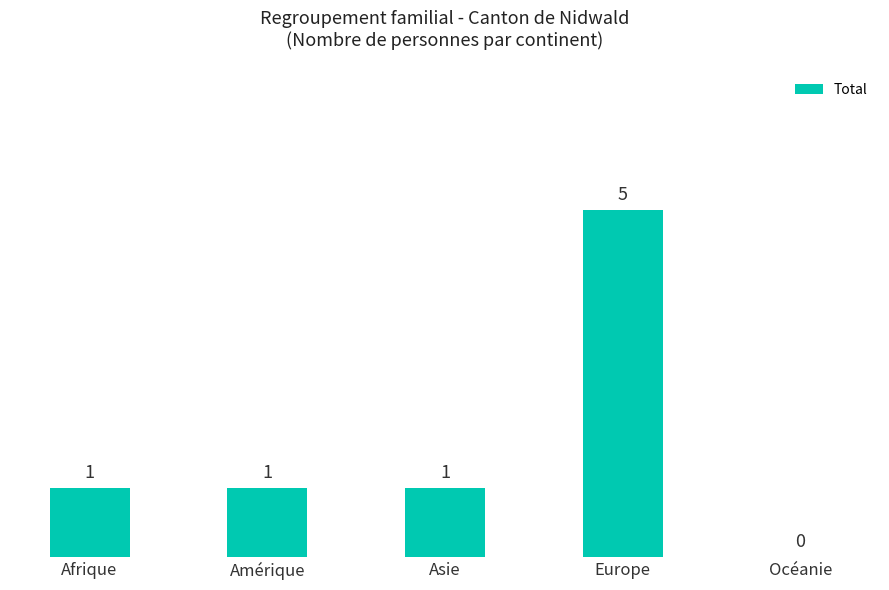

What is the sum of all values?

8